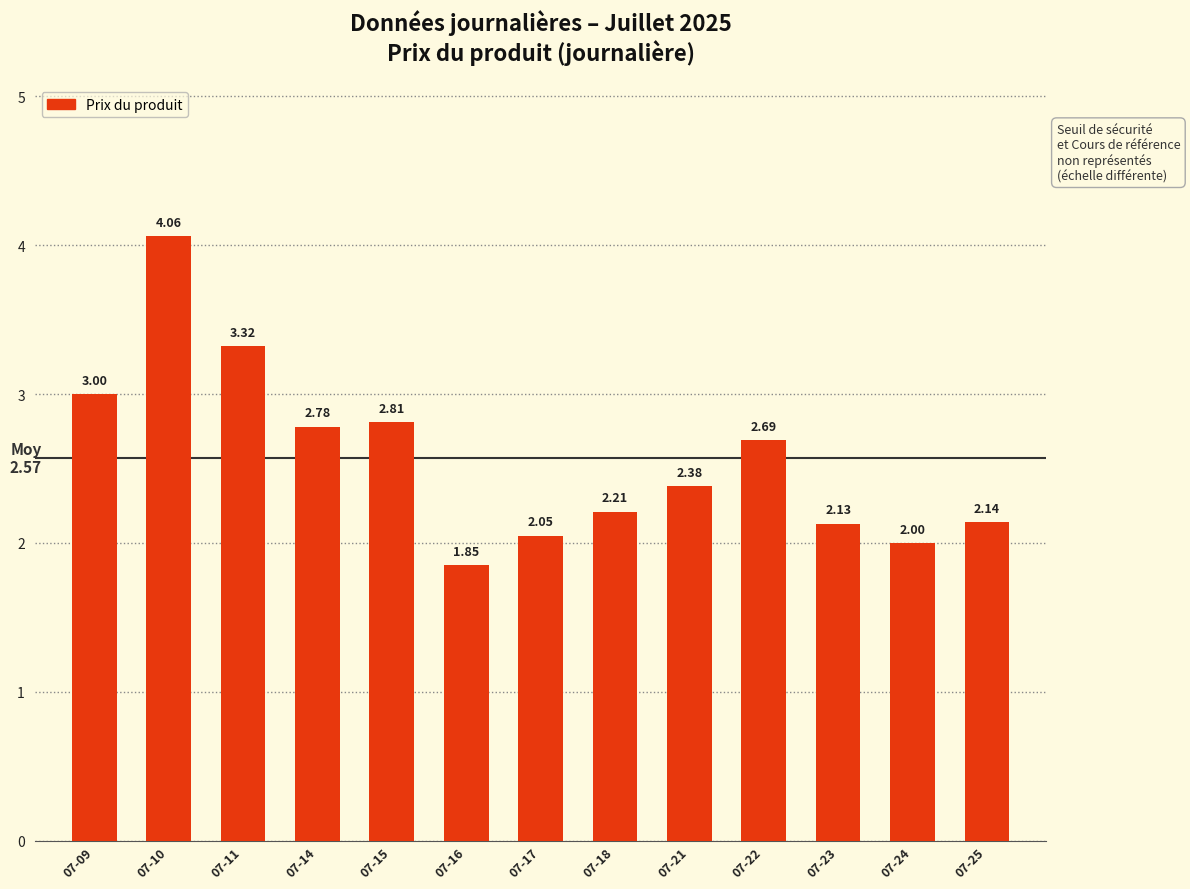

What is the value of the 12th bar from the left?

2.0